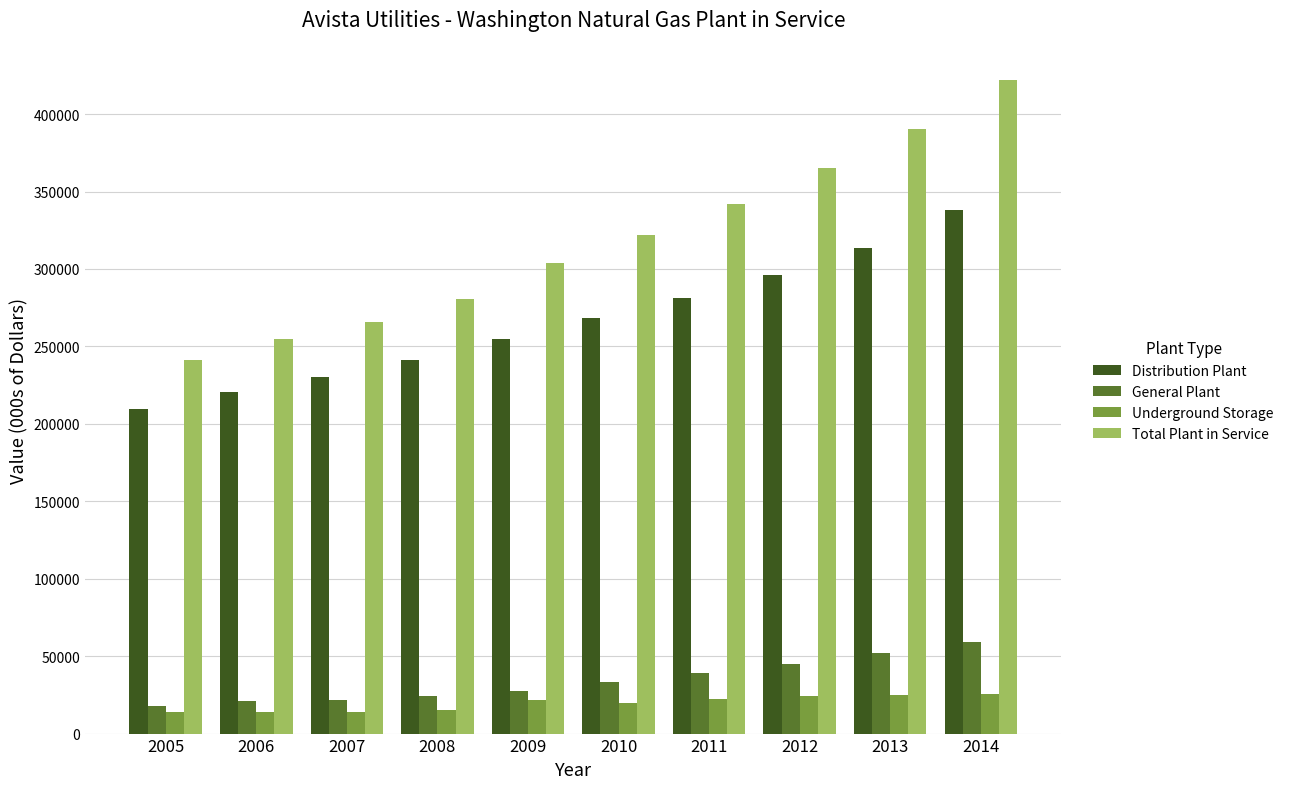

At which category is the sum across all series the highest?

2014